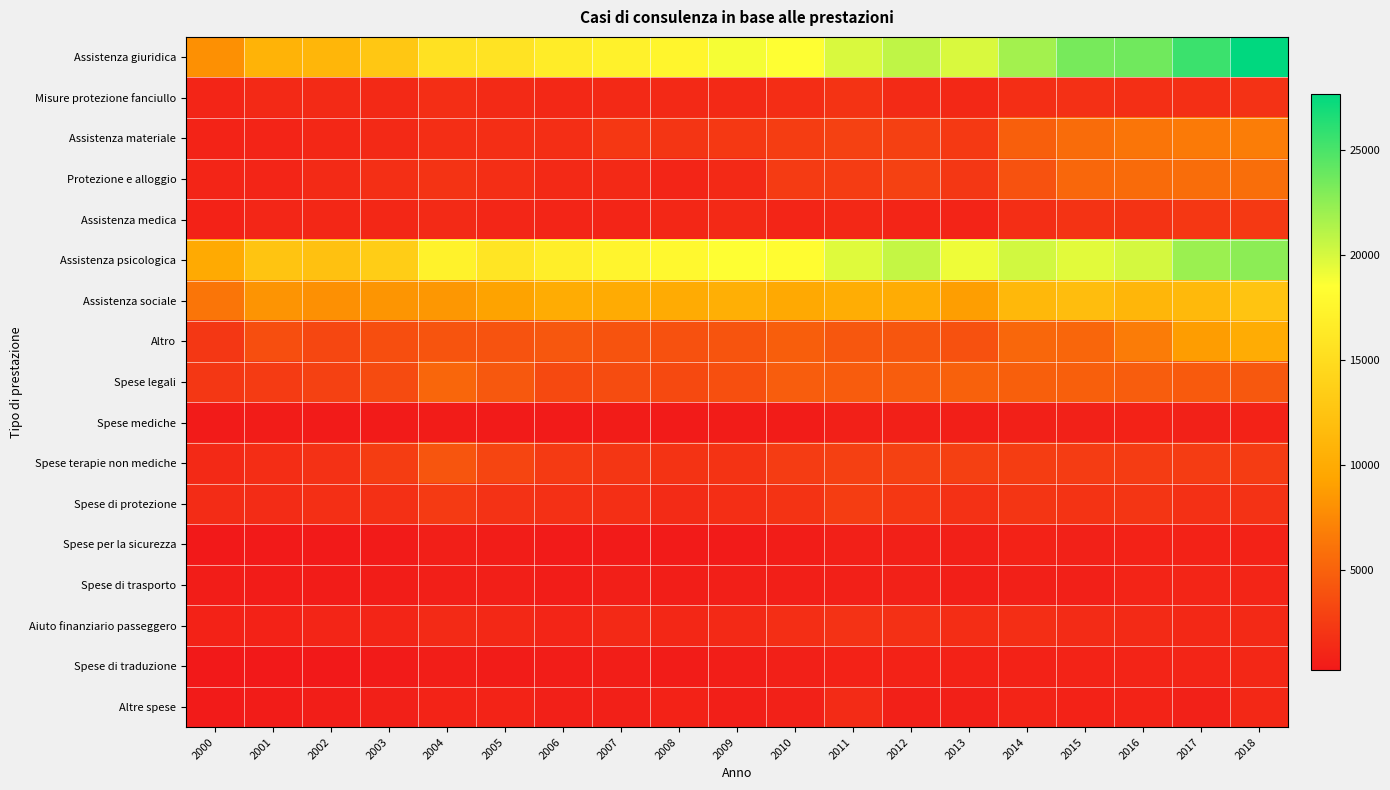

What is the maximum value shown in the chart?

27686